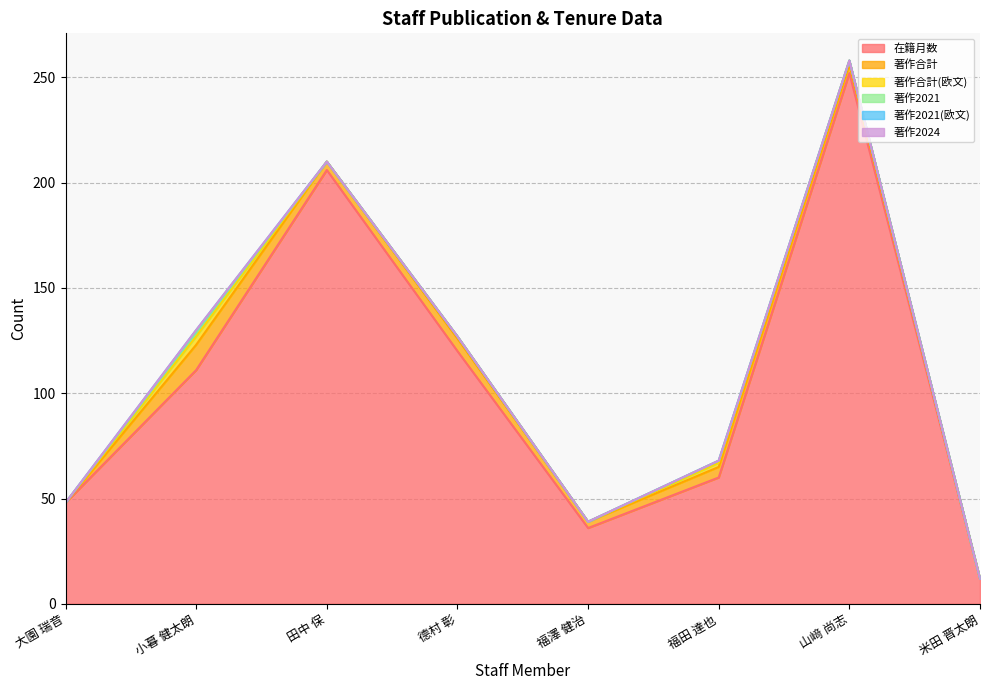

What is the difference between the maximum and second lowest values in the 著作2021(欧文) series?

1